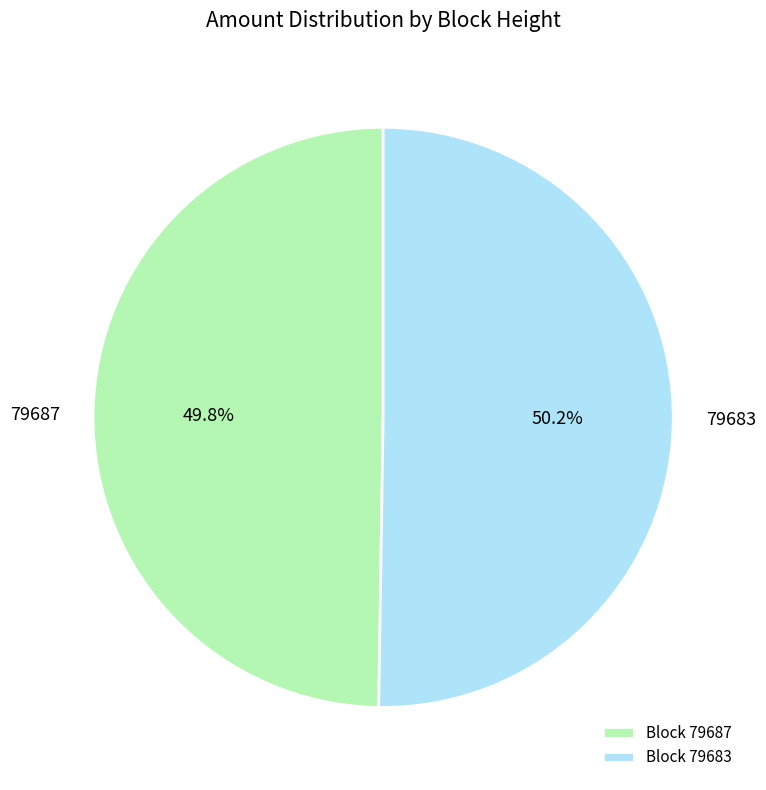

To the nearest percent, what is the combined percentage of 79683 and 79687?

100%